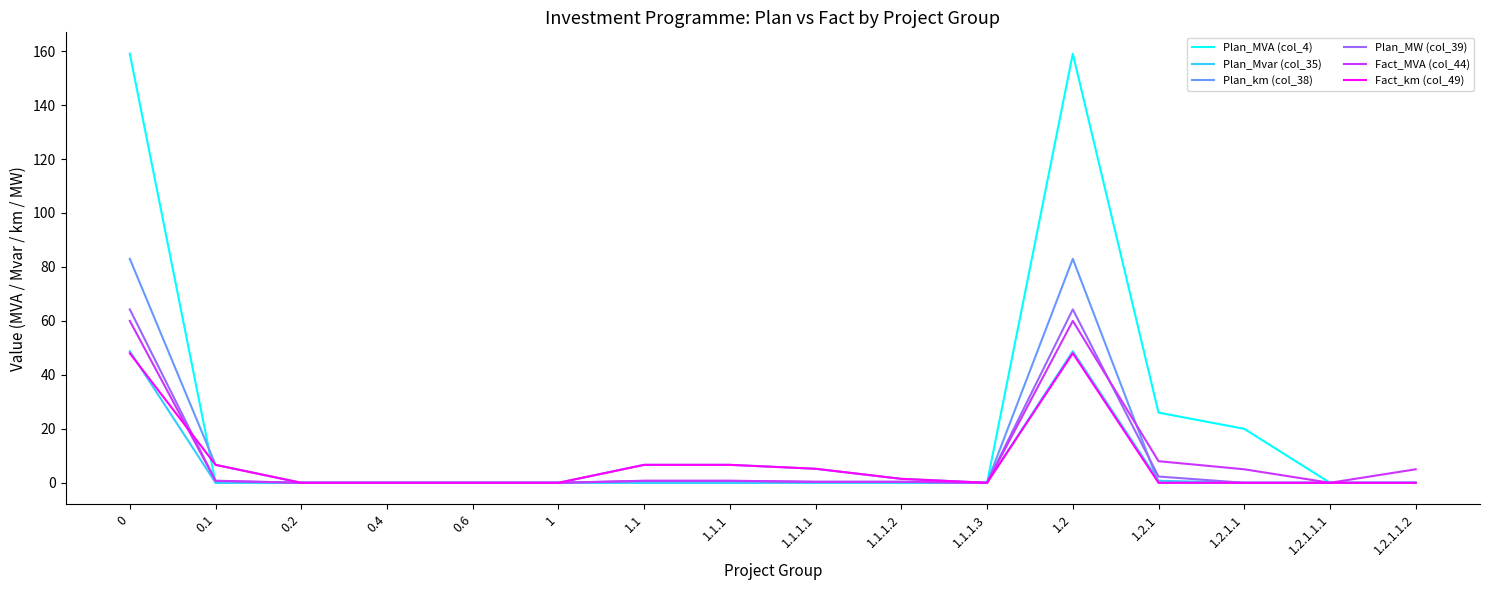

How many lines are shown in the chart?

6